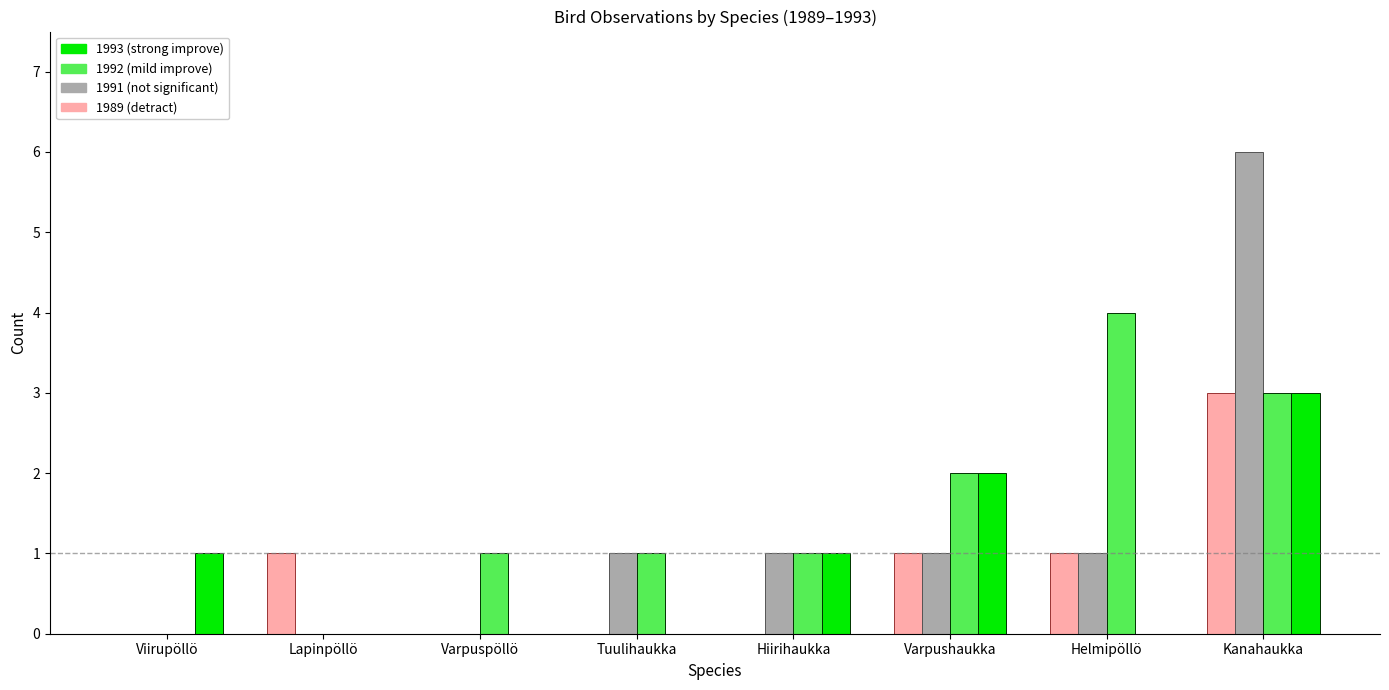

Which label corresponds to the largest value in the chart?

Kanahaukka